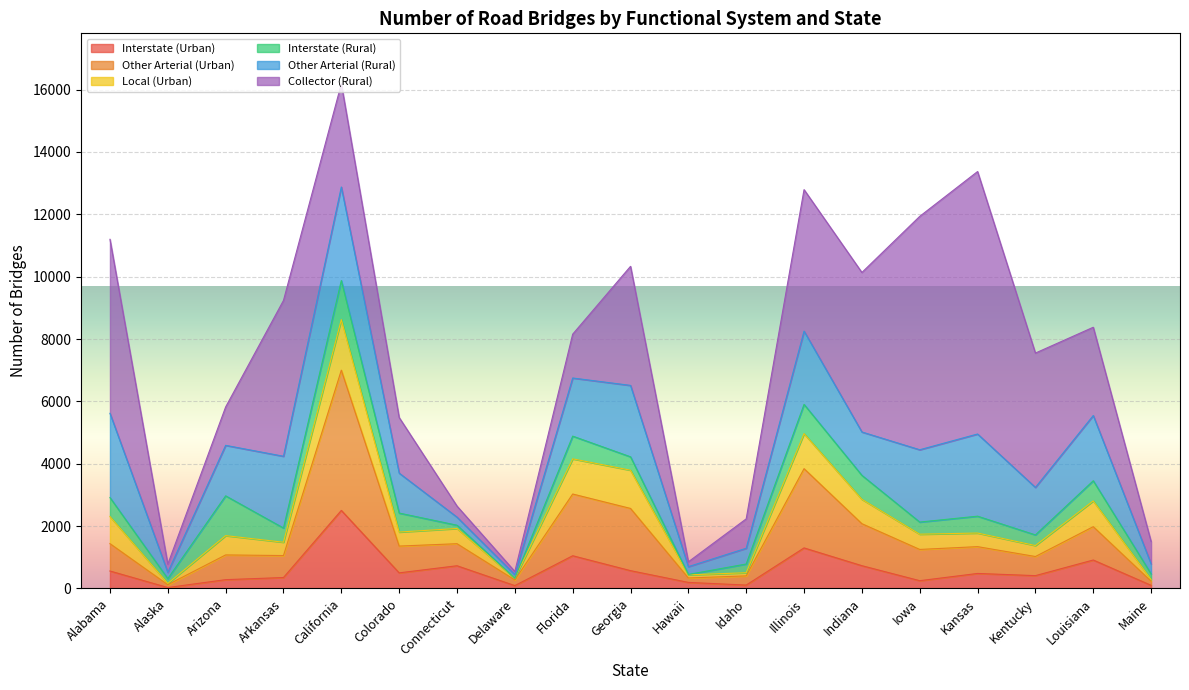

At which label is Other Arterial (Rural) closest to 1557?

Kentucky